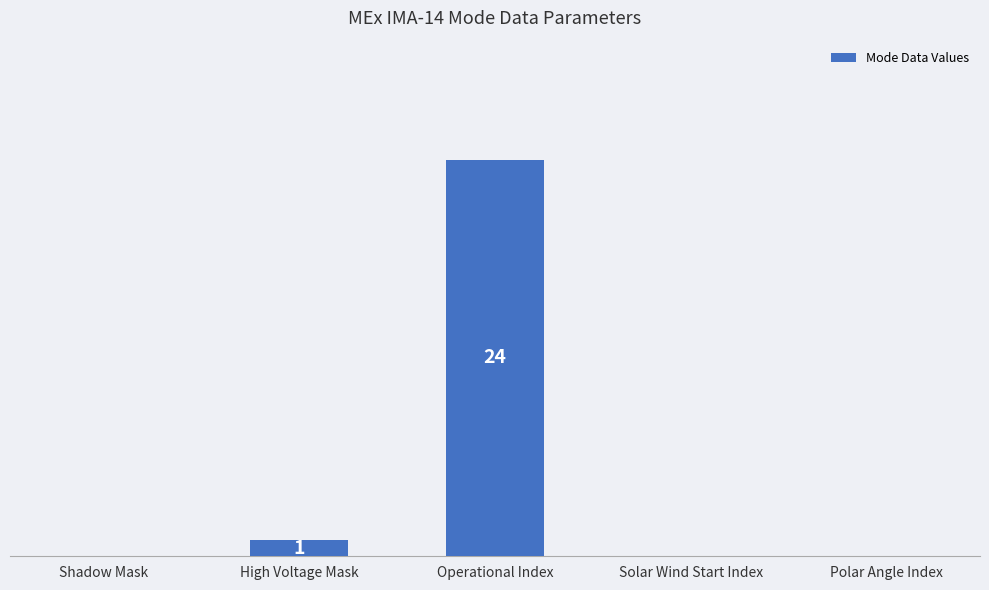

Are the bars horizontal?

No